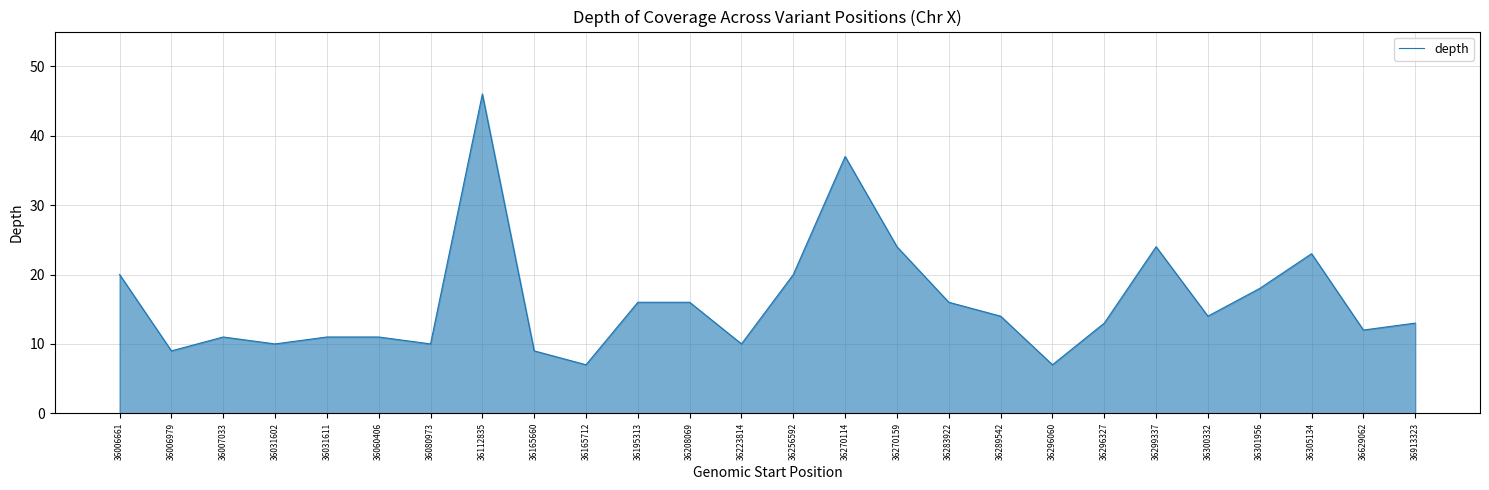

What is the greatest value displayed?

46